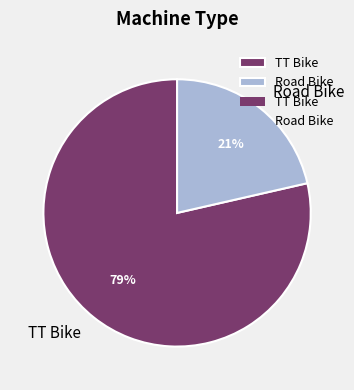

How many segments does this pie chart have?

2